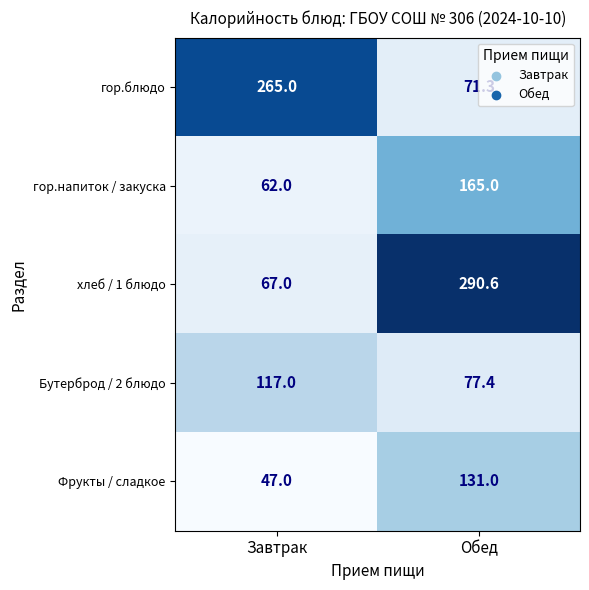

What is the greatest value displayed?

290.6